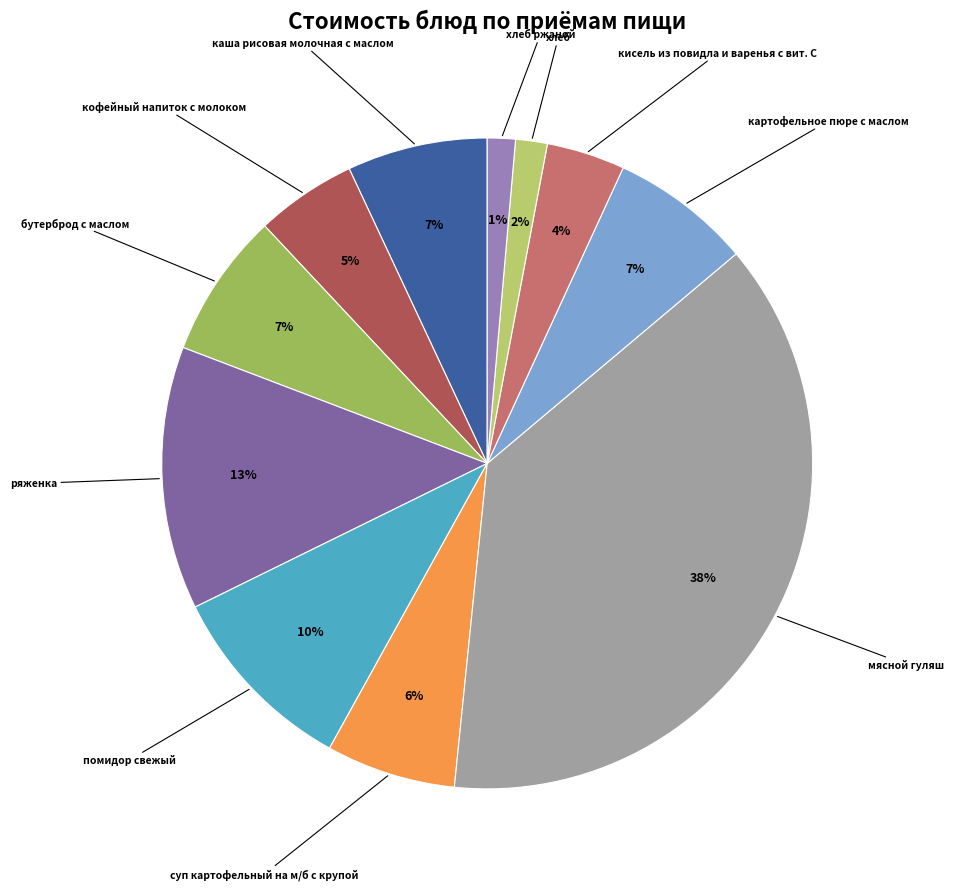

Is it true that суп картофельный на м/б с крупой is 1% of the pie?

False